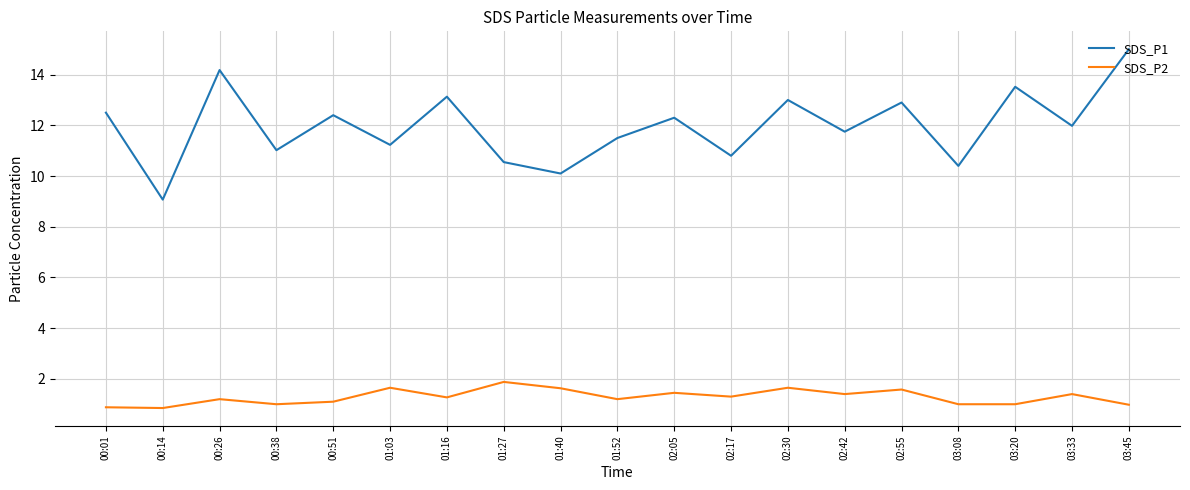

Which category has the highest value across all series?

03:45